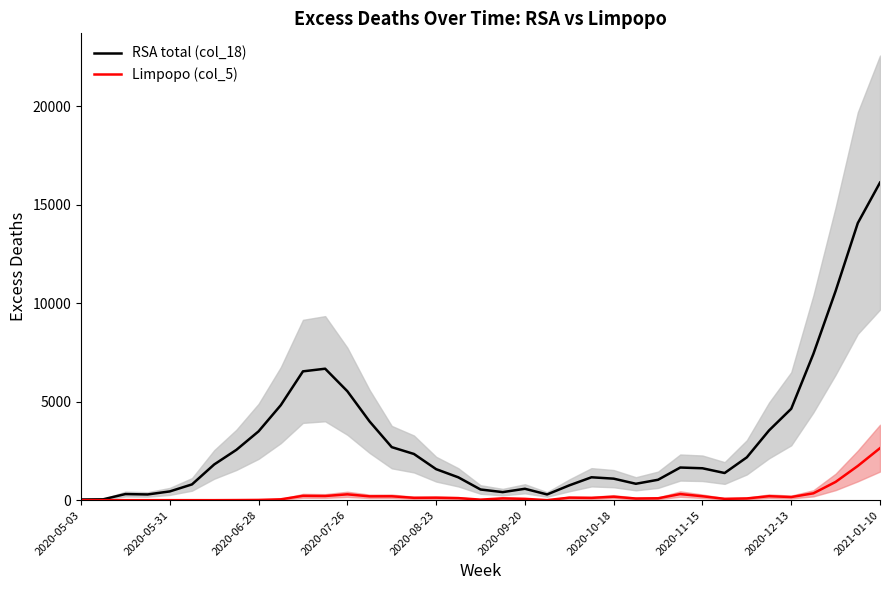

Rank the series at 27 from highest to lowest value.

RSA total (col_18), Limpopo (col_5)